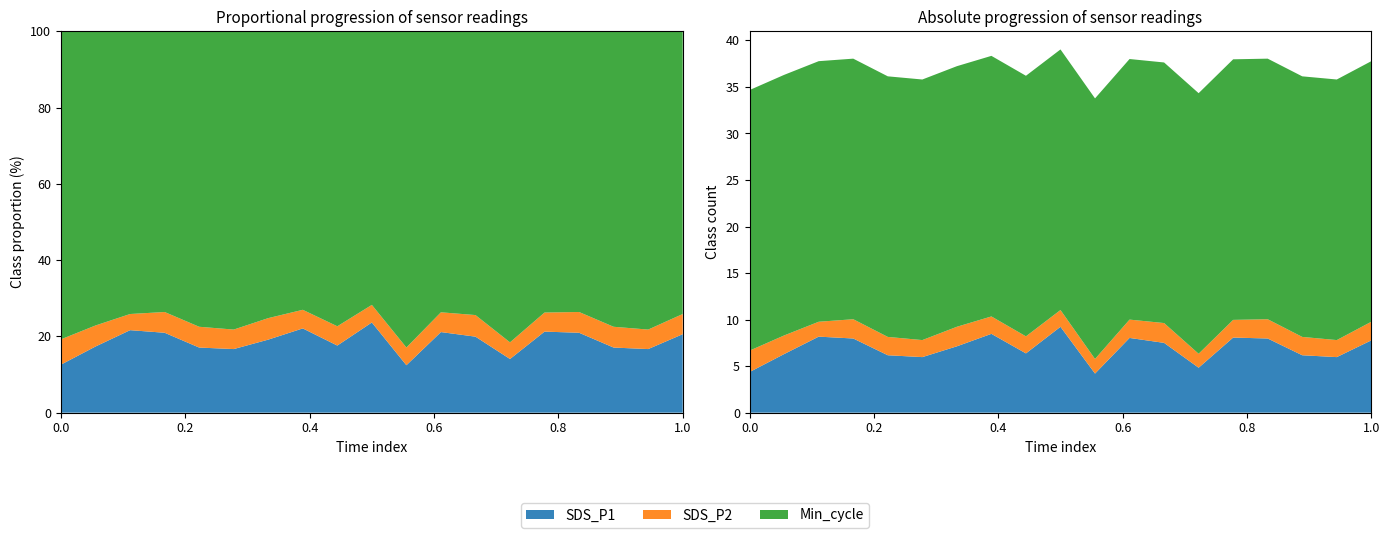

Reading left to right, what are all the values shown in this chart?

SDS_P1: 00:01=4.4	01:00=6.3	02:00=8.2	03:00=8.0	04:00=6.2	05:00=6.0	06:00=7.1	07:00=8.5	08:00=6.4	09:00=9.2	10:00=4.2	11:00=8.0	12:00=7.5	13:00=4.8	14:00=8.1	15:00=8.0	16:00=6.2	17:00=6.0	18:00=7.8
SDS_P2: 00:01=2.3	01:00=2.0	02:00=1.6	03:00=2.1	04:00=2.0	05:00=1.8	06:00=2.1	07:00=1.9	08:00=1.8	09:00=1.8	10:00=1.6	11:00=2.0	12:00=2.1	13:00=1.5	14:00=1.9	15:00=2.1	16:00=2.0	17:00=1.8	18:00=2.0
Min_cycle: 00:01=28.0	01:00=28.0	02:00=28.0	03:00=28.0	04:00=28.0	05:00=28.0	06:00=28.0	07:00=28.0	08:00=28.0	09:00=28.0	10:00=28.0	11:00=28.0	12:00=28.0	13:00=28.0	14:00=28.0	15:00=28.0	16:00=28.0	17:00=28.0	18:00=28.0